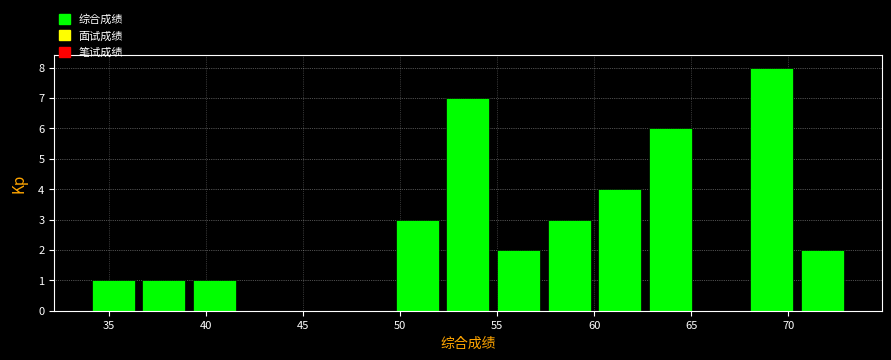

Which range on the x-axis has the tallest bar?

68.0 to 70.5